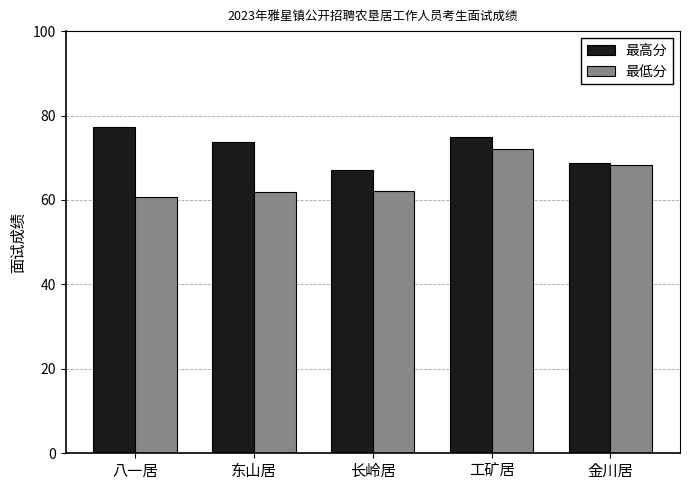

At 工矿居, list the series in order from largest to smallest.

最高分, 最低分